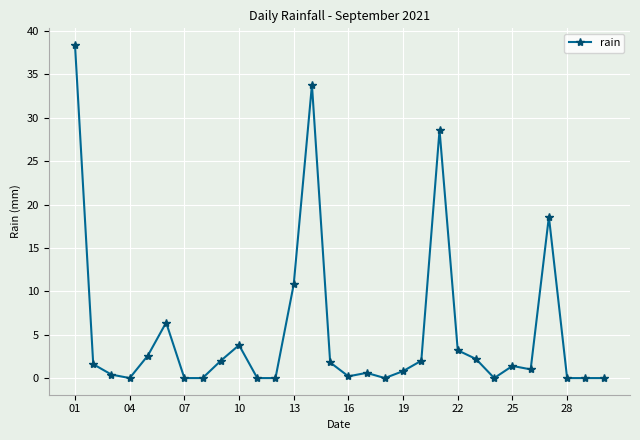

What is the sum of all values?

160.2